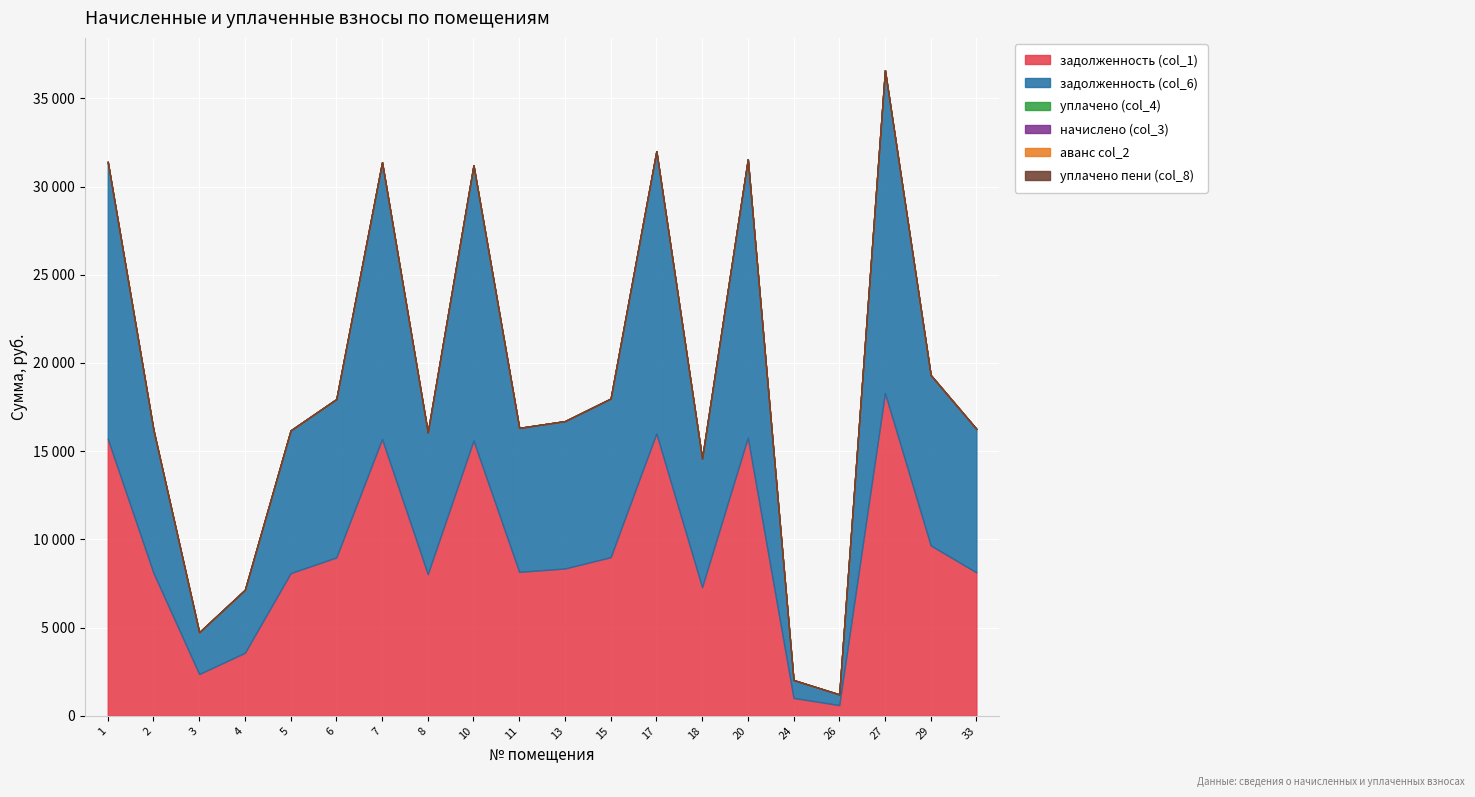

What is the greatest value displayed?

18298.5